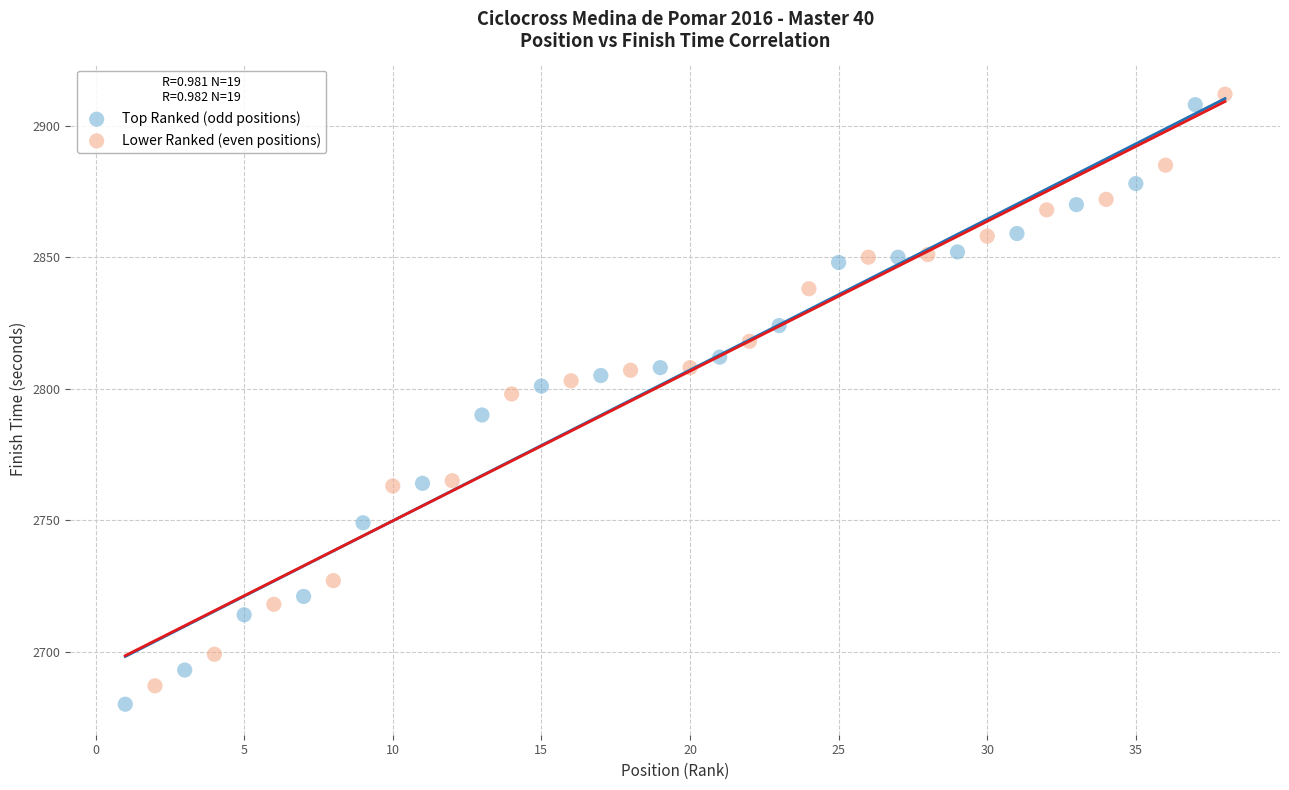

Which series has the widest spread of Y values?

Top Ranked (odd positions)